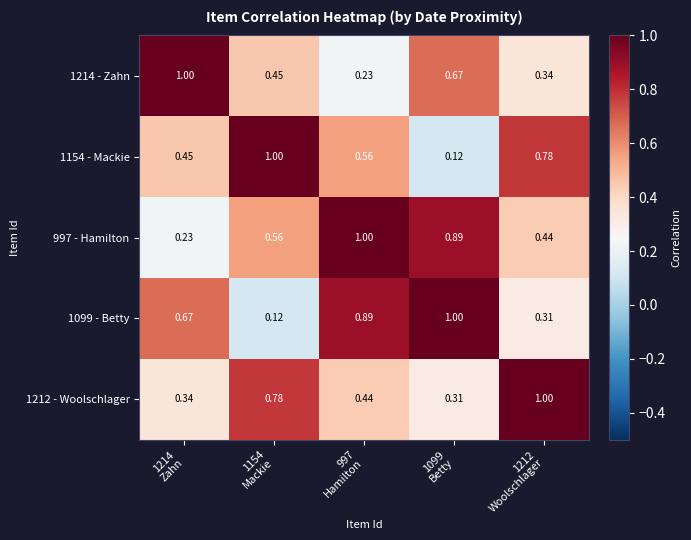

How many categories are shown in the chart?

5